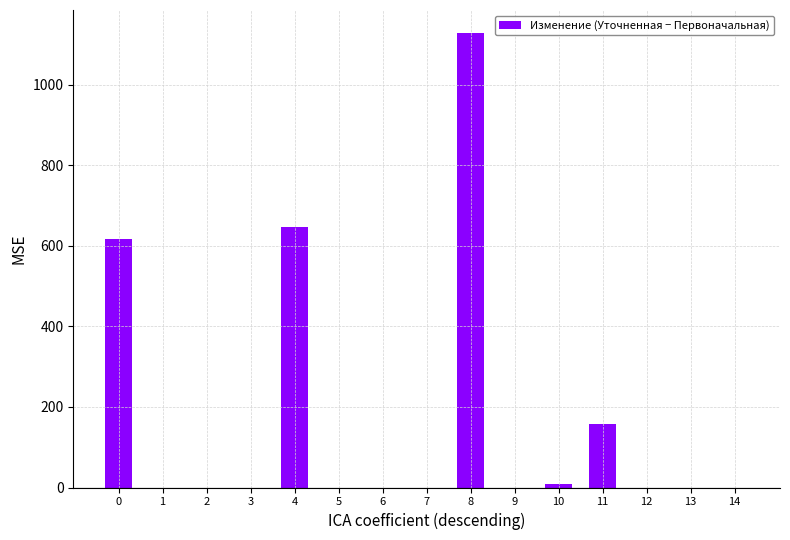

True or false: the data shows 629.5 at 14.

False